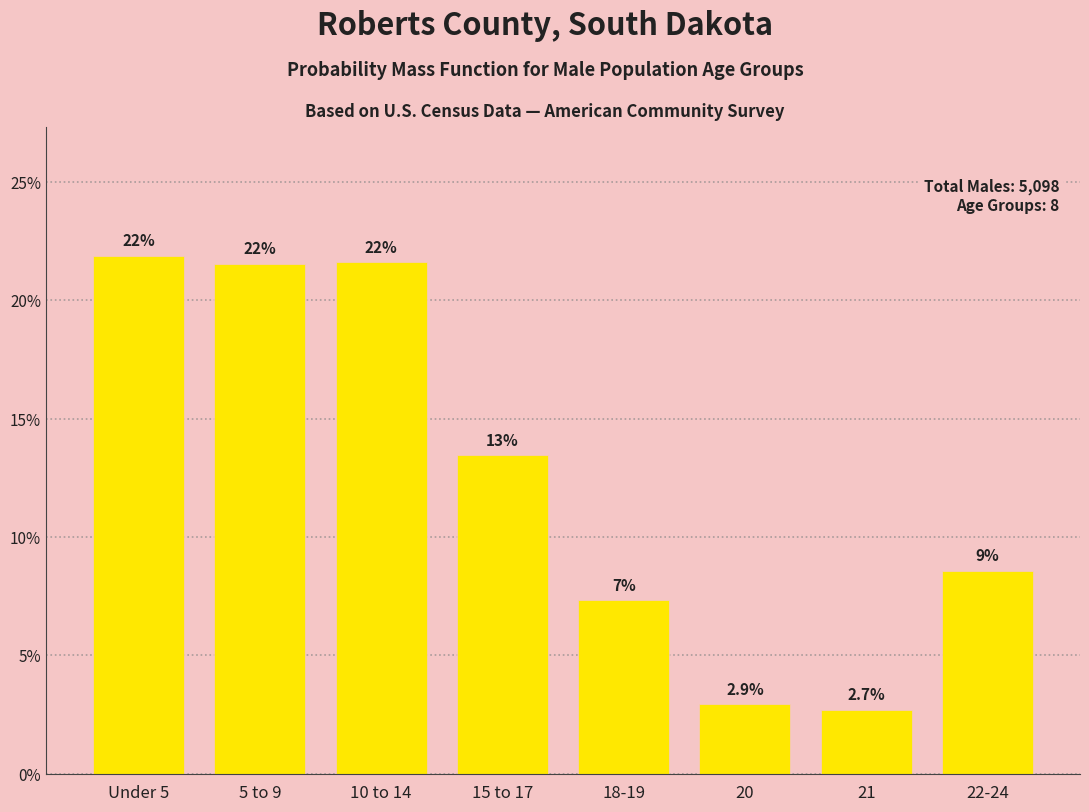

How many bars are there in total?

8